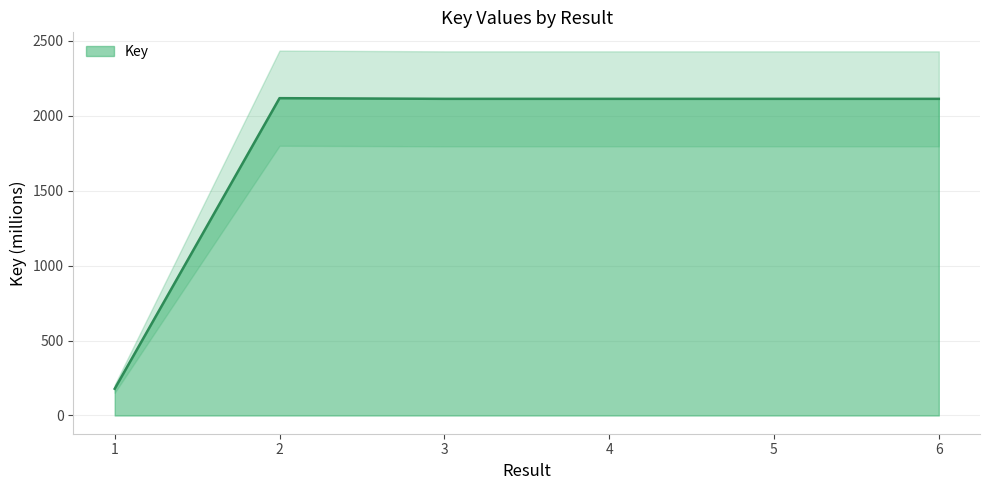

What is the ratio of the value at 1 to the value at 5?

0.1